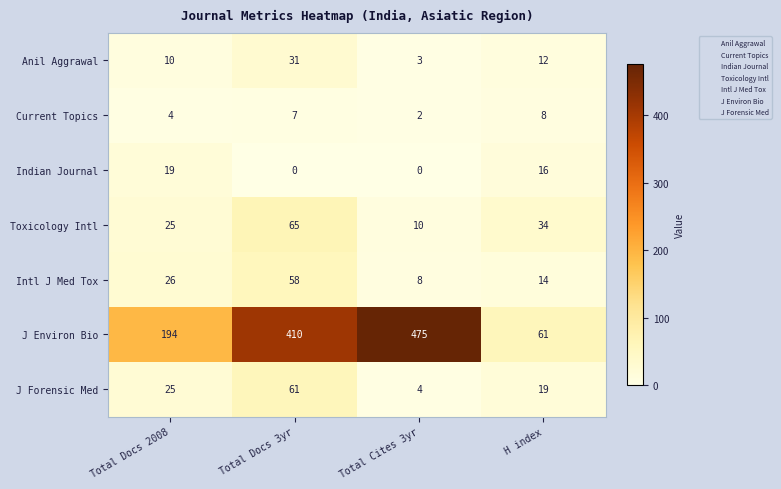

Reading left to right, transcribe all the data shown in this chart.

Anil Aggrawal: 10	31	3	12
Current Topics: 4	7	2	8
Indian Journal: 19	0	0	16
Toxicology Intl: 25	65	10	34
Intl J Med Tox: 26	58	8	14
J Environ Bio: 194	410	475	61
J Forensic Med: 25	61	4	19